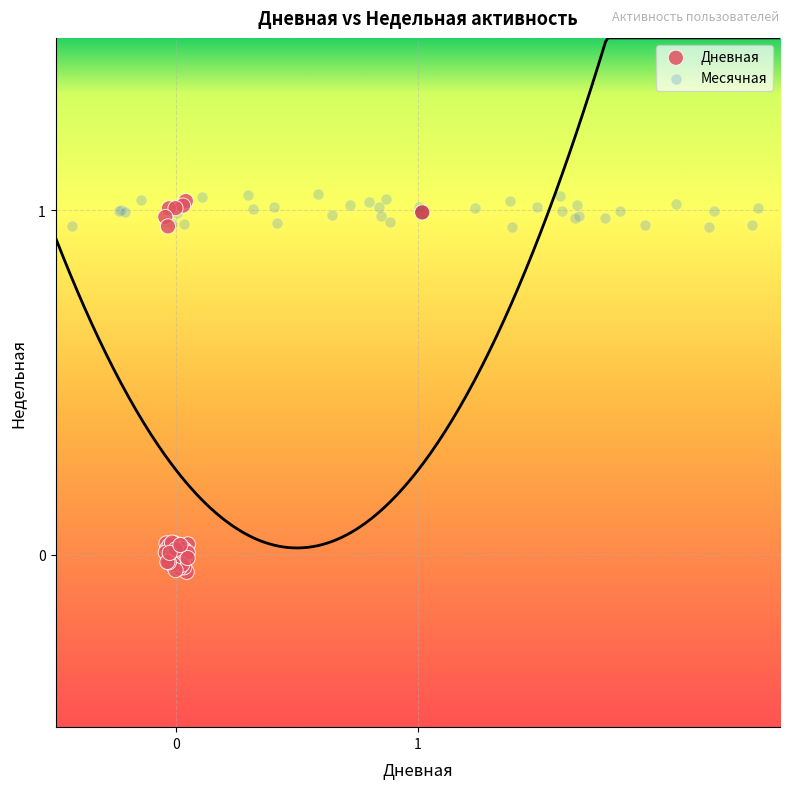

Which series reaches the maximum Y coordinate?

Месячная